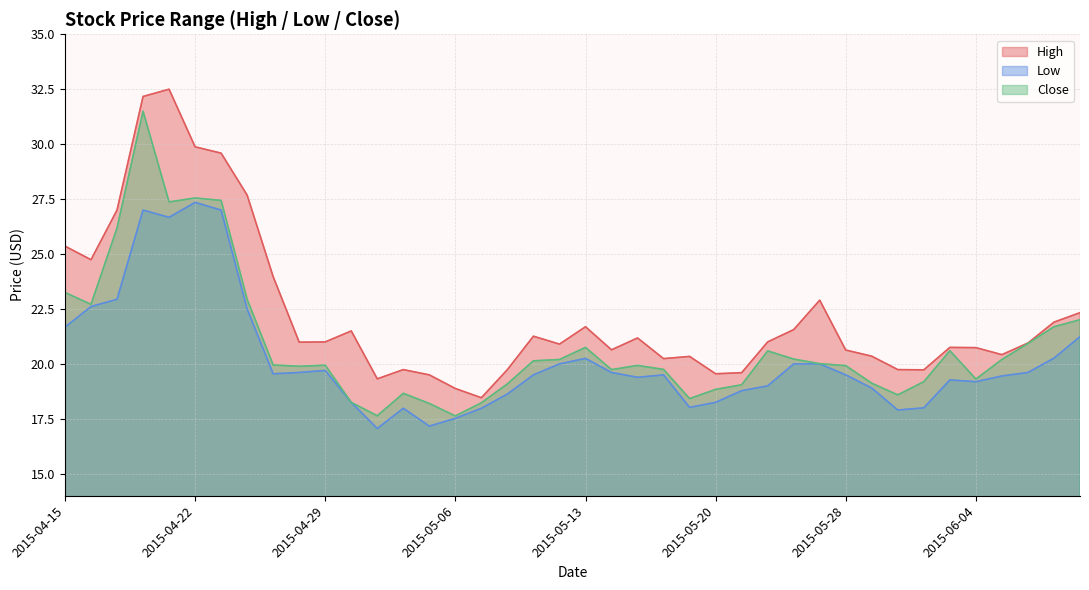

Reading right to left, list all the values displayed in this chart.

High: 22.3	21.9	20.9	20.4	20.7	20.8	19.7	19.7	20.4	20.6	22.9	21.6	21.0	19.6	19.6	20.3	20.2	21.2	20.6	21.7	20.9	21.3	19.7	18.5	18.9	19.5	19.7	19.3	21.5	21.0	21.0	24.0	27.7	29.6	29.9	32.5	32.2	27.0	24.7	25.4
Low: 21.2	20.3	19.6	19.4	19.2	19.3	18.0	17.9	18.9	19.5	20.0	20.0	19.0	18.8	18.2	18.0	19.5	19.4	19.6	20.2	20.0	19.5	18.6	18.0	17.5	17.2	18.0	17.1	18.2	19.7	19.6	19.6	22.5	27.0	27.4	26.7	27.0	22.9	22.6	21.7
Close: 22.0	21.7	20.9	20.2	19.3	20.6	19.2	18.6	19.1	19.9	20.0	20.2	20.6	19.1	18.8	18.4	19.8	19.9	19.7	20.8	20.2	20.1	19.1	18.2	17.6	18.2	18.7	17.6	18.2	19.9	19.9	19.9	22.9	27.4	27.6	27.4	31.5	26.2	22.7	23.2